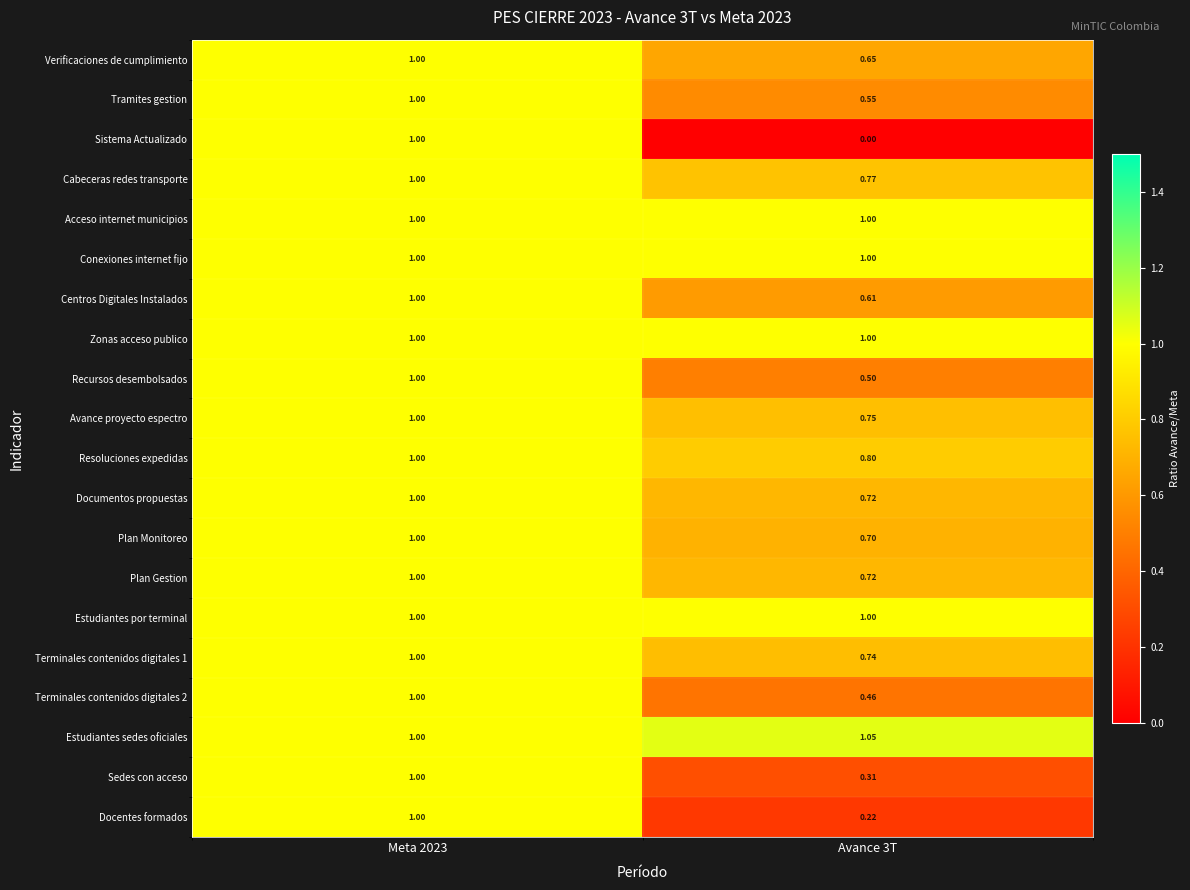

Which series has the largest range (max minus min)?

Sistema Actualizado